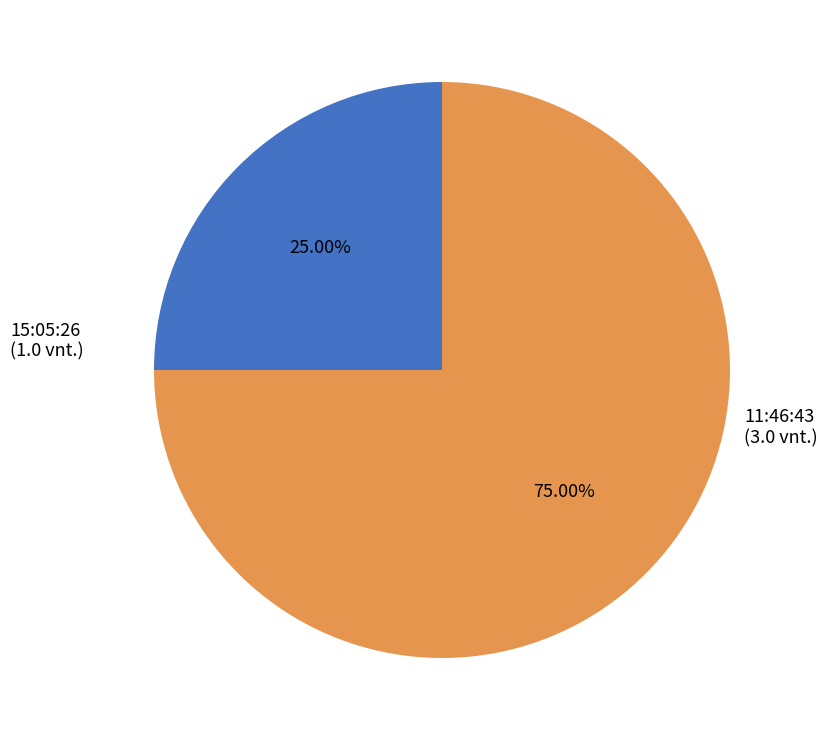

Does any single category account for the majority?

Yes